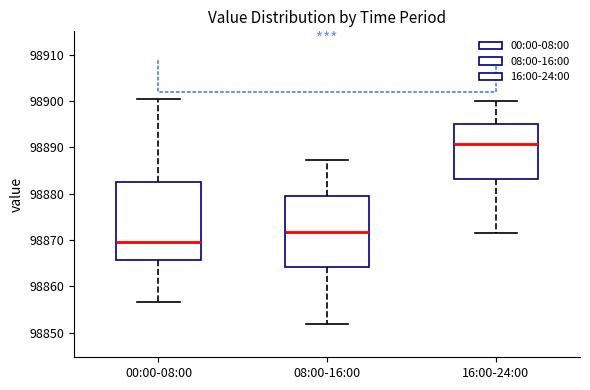

Which box has the highest median line?

16:00-24:00